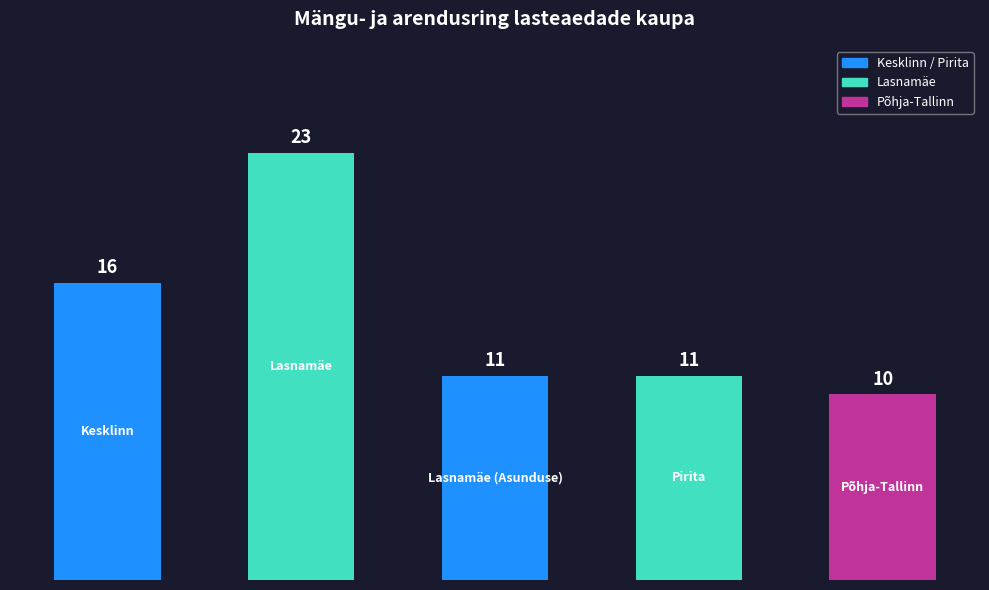

How many series are shown in this chart?

1